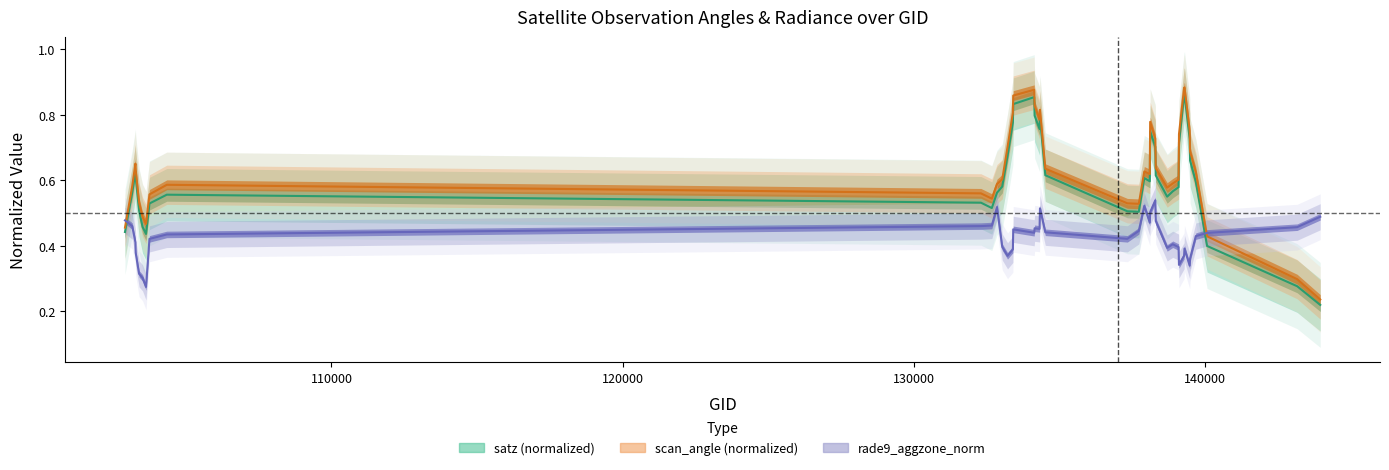

How many interior local peaks does the satz (normalized) series have?

7